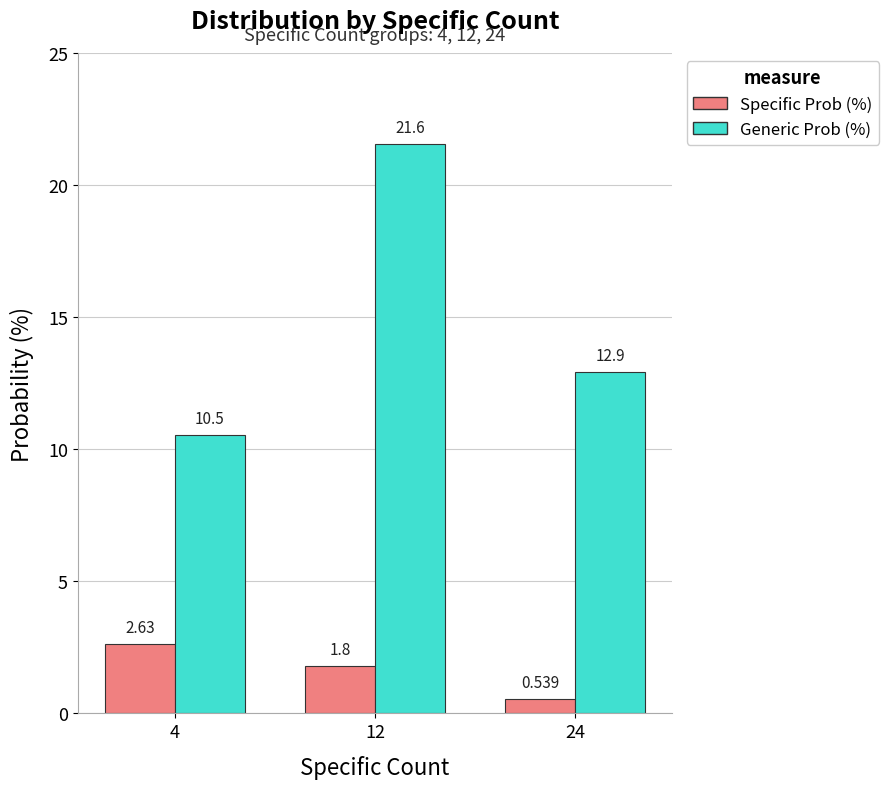

What is the difference between the highest and lowest values at 24?

12.4